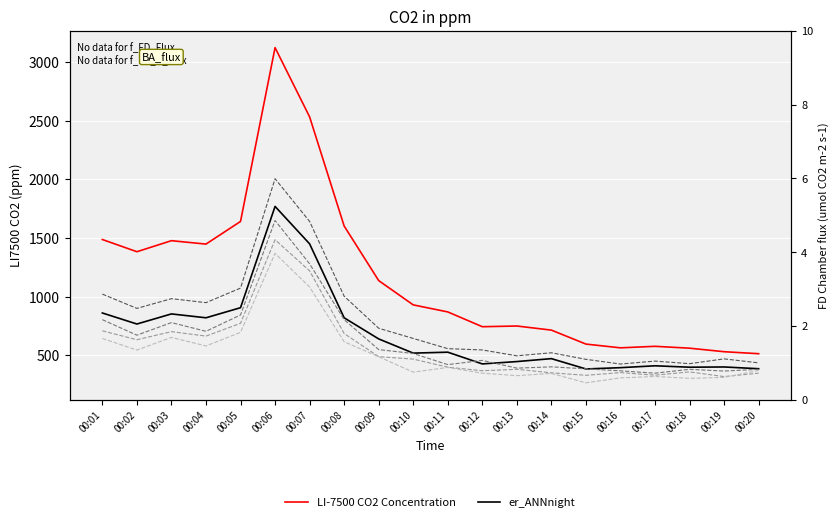

Reading left to right, transcribe all the data shown in this chart.

LI-7500 CO2 Concentration: 00:01=1487	00:02=1383	00:03=1477	00:04=1448	00:05=1641	00:06=3122	00:07=2532	00:08=1602	00:09=1137	00:10=930	00:11=870	00:12=744	00:13=750	00:14=715	00:15=596	00:16=564	00:17=577	00:18=561	00:19=531	00:20=514
er_ANNnight: 00:01=861	00:02=767	00:03=853	00:04=820	00:05=906	00:06=1769	00:07=1450	00:08=820	00:09=640	00:10=519	00:11=527	00:12=427	00:13=447	00:14=472	00:15=384	00:16=395	00:17=411	00:18=399	00:19=401	00:20=386
col_5: 00:01=1022	00:02=900	00:03=983	00:04=949	00:05=1073	00:06=2005	00:07=1641	00:08=1004	00:09=731	00:10=644	00:11=557	00:12=546	00:13=496	00:14=522	00:15=466	00:16=426	00:17=451	00:18=429	00:19=470	00:20=436
col_7: 00:01=804	00:02=672	00:03=779	00:04=705	00:05=844	00:06=1649	00:07=1280	00:08=804	00:09=549	00:10=516	00:11=421	00:12=457	00:13=391	00:14=402	00:15=385	00:16=368	00:17=348	00:18=381	00:19=366	00:20=381
col_8: 00:01=709	00:02=633	00:03=702	00:04=664	00:05=773	00:06=1485	00:07=1220	00:08=686	00:09=489	00:10=468	00:11=399	00:12=369	00:13=381	00:14=351	00:15=330	00:16=353	00:17=331	00:18=359	00:19=319	00:20=348
col_10: 00:01=644	00:02=545	00:03=653	00:04=580	00:05=696	00:06=1369	00:07=1082	00:08=616	00:09=488	00:10=357	00:11=397	00:12=348	00:13=327	00:14=346	00:15=266	00:16=308	00:17=320	00:18=304	00:19=312	00:20=371